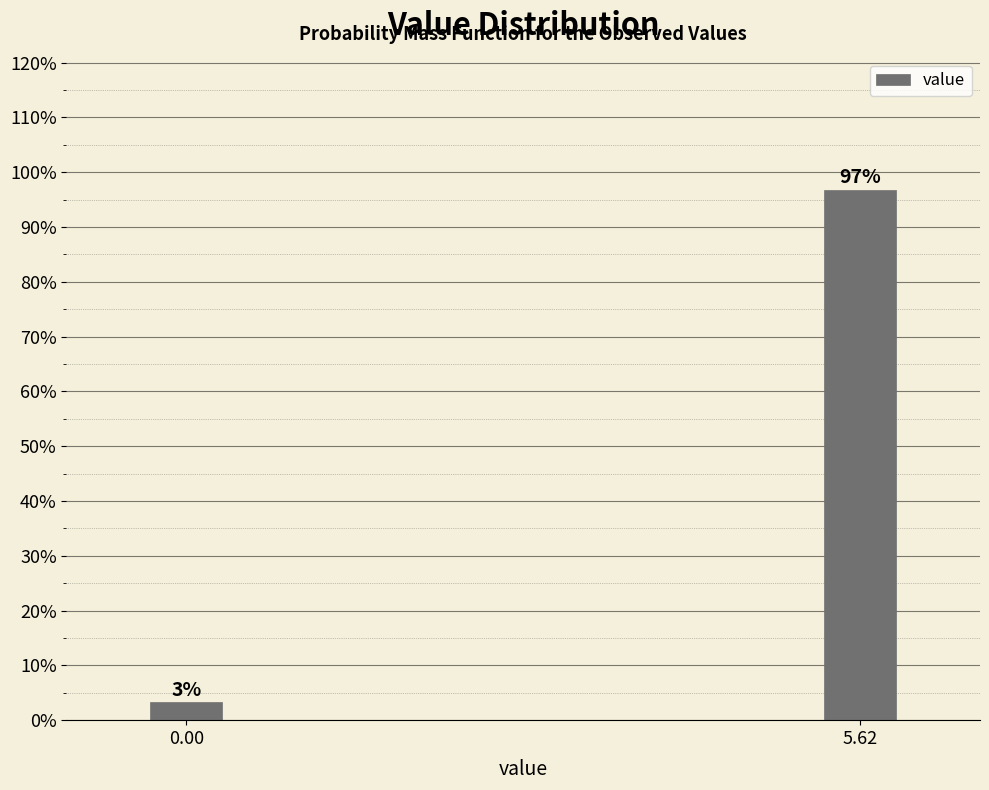

What position from the left is 5.62?

2